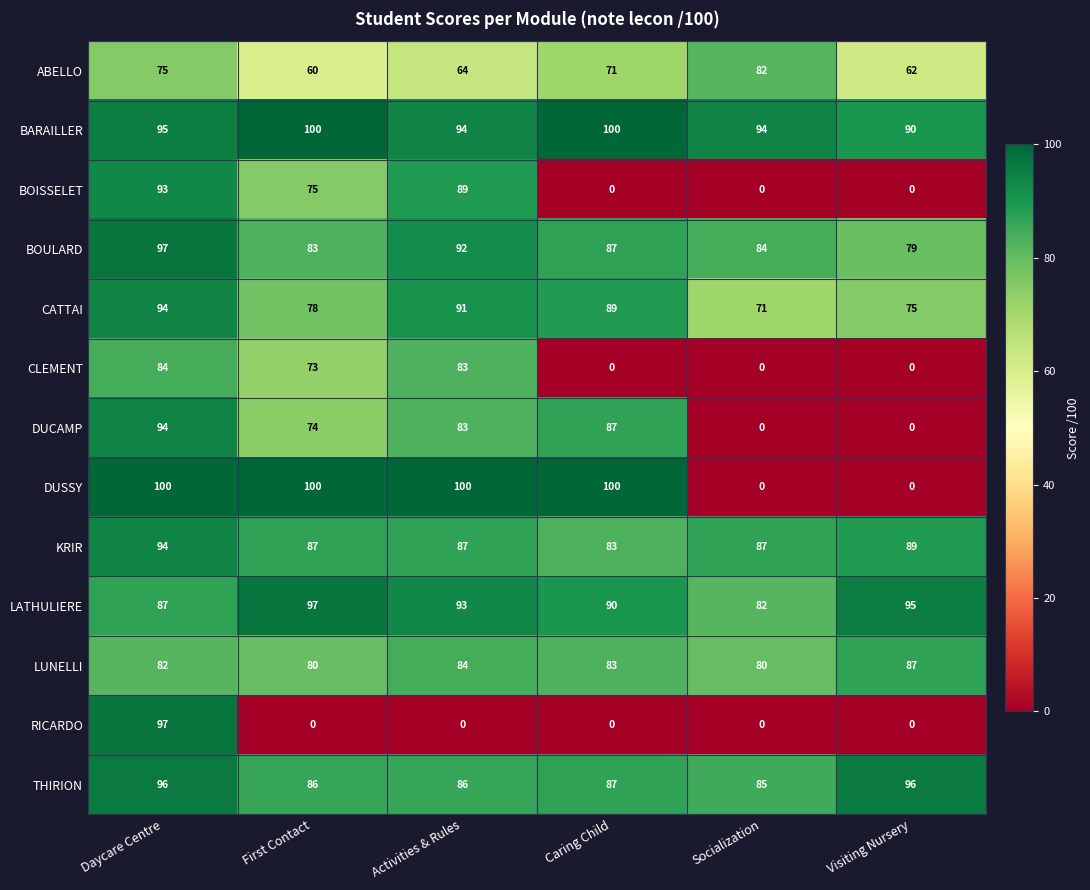

Count the number of categories in the chart.

6